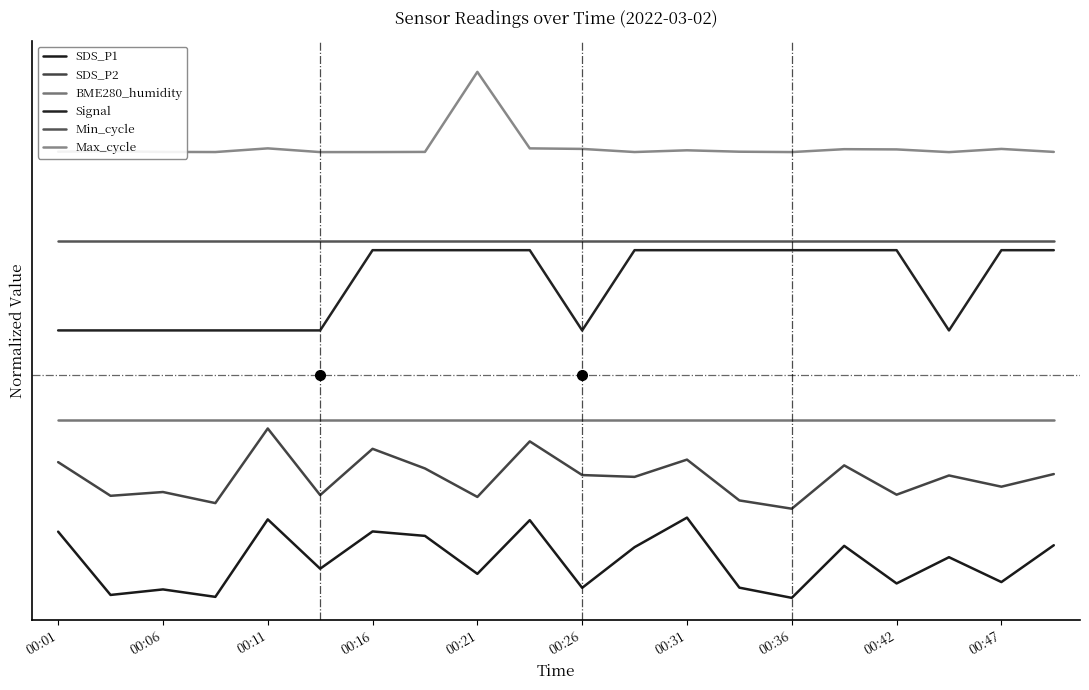

What is the sum of all Max_cycle values?

20.2